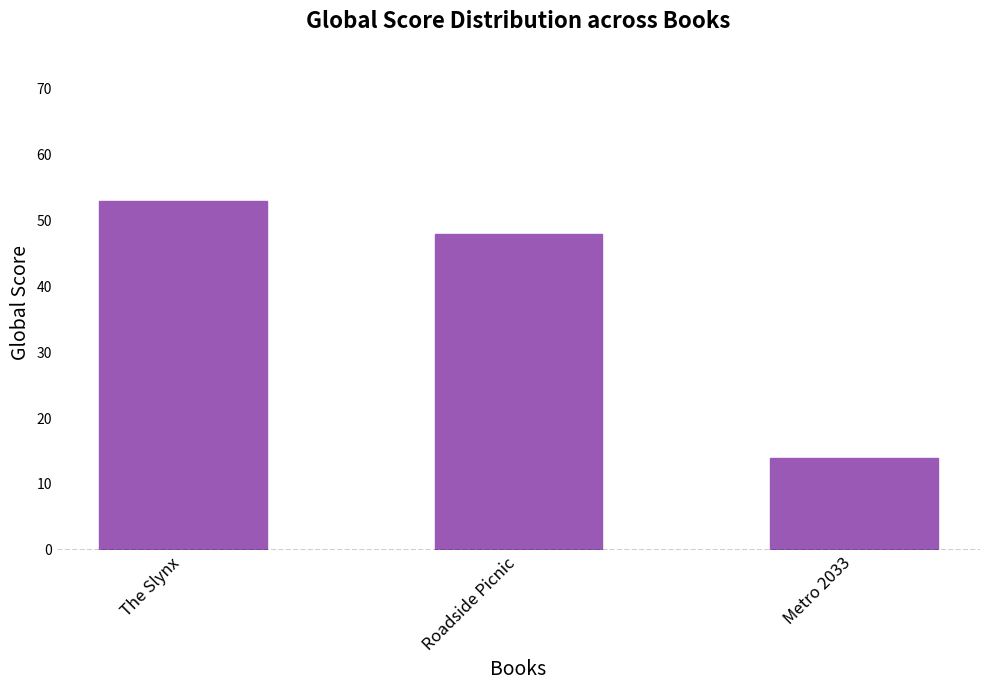

Reading left to right, list all the values displayed in this chart.

53	48	14